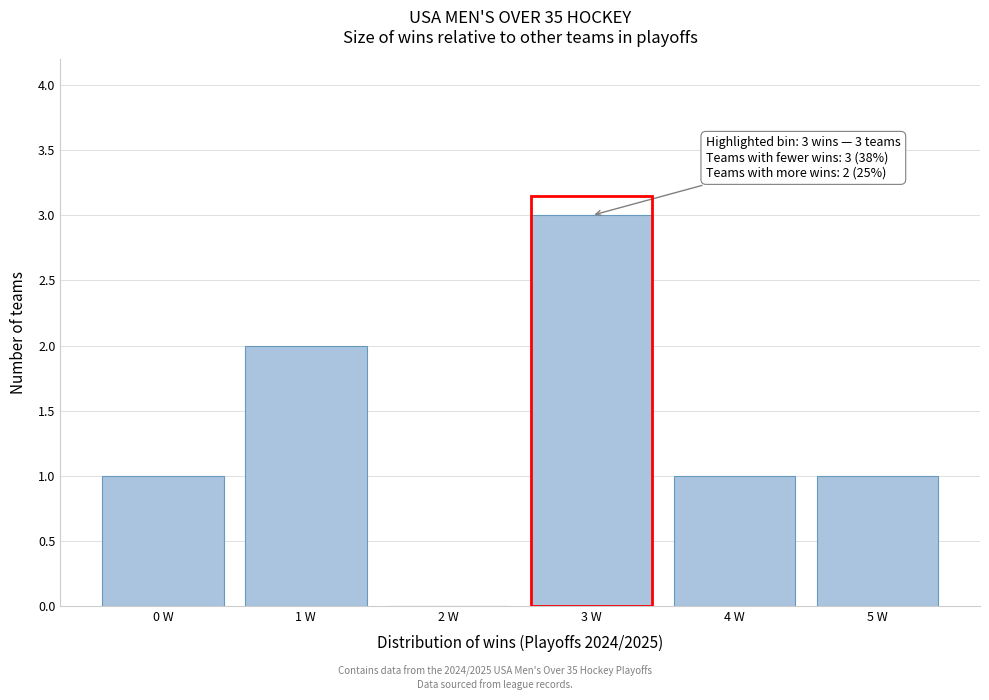

Reading left to right, list all the values displayed in this chart.

0 W=1	1 W=2	2 W=0	3 W=3	4 W=1	5 W=1